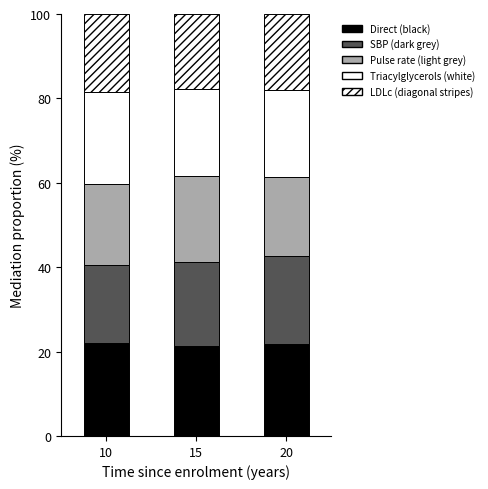

How many data points does each series have?

3